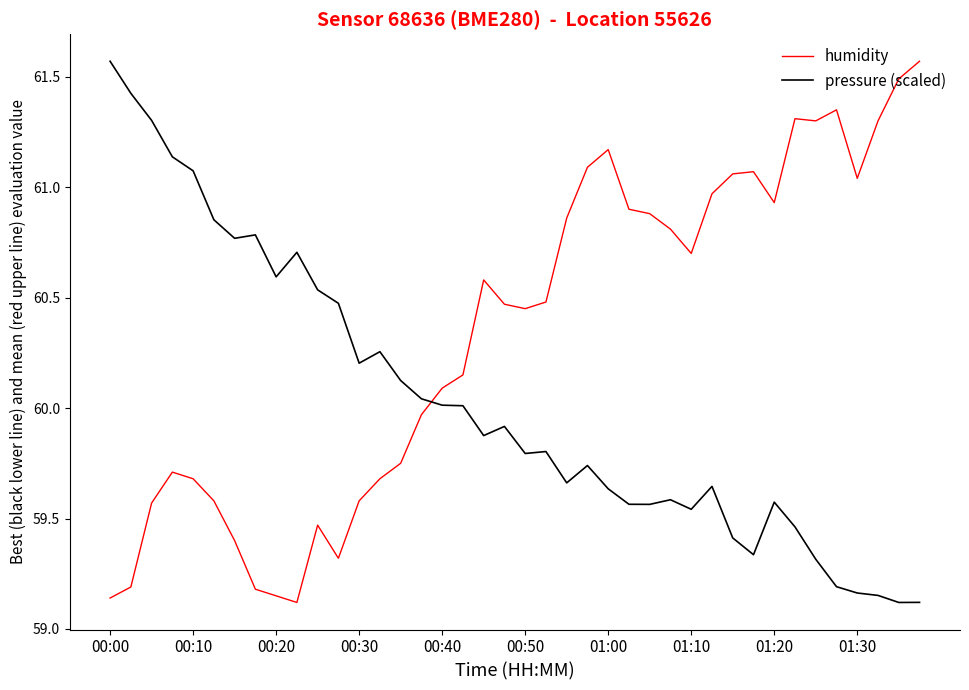

Which series has the largest total across all categories?

humidity